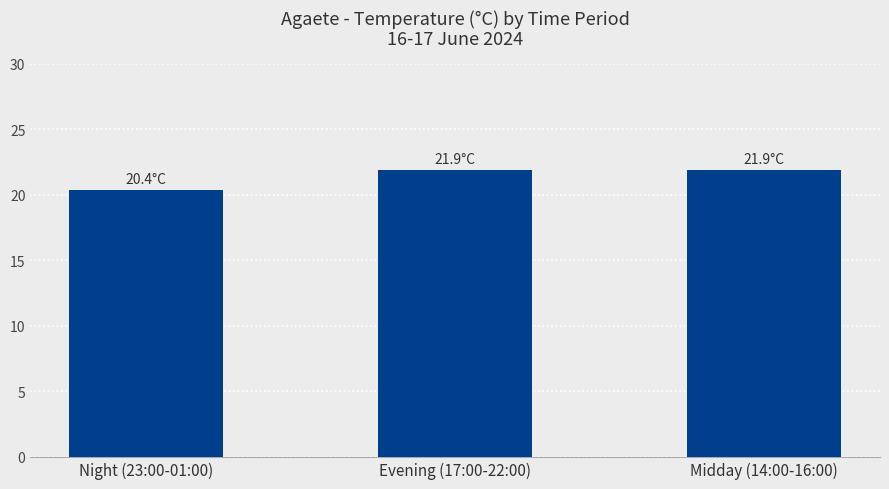

What is the minimum value shown in the chart?

20.4